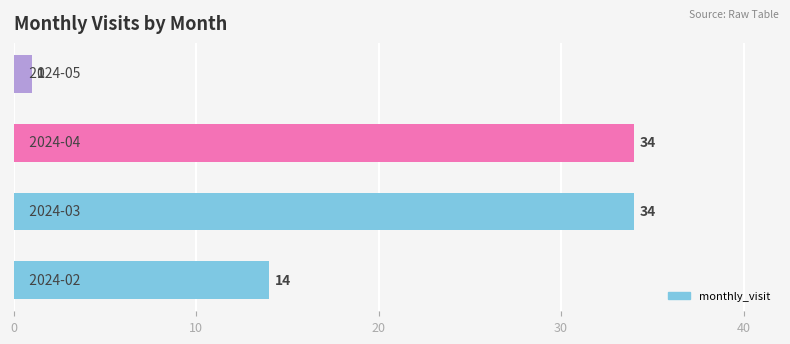

Reading bottom to top, extract all data points from this chart.

14	34	34	1